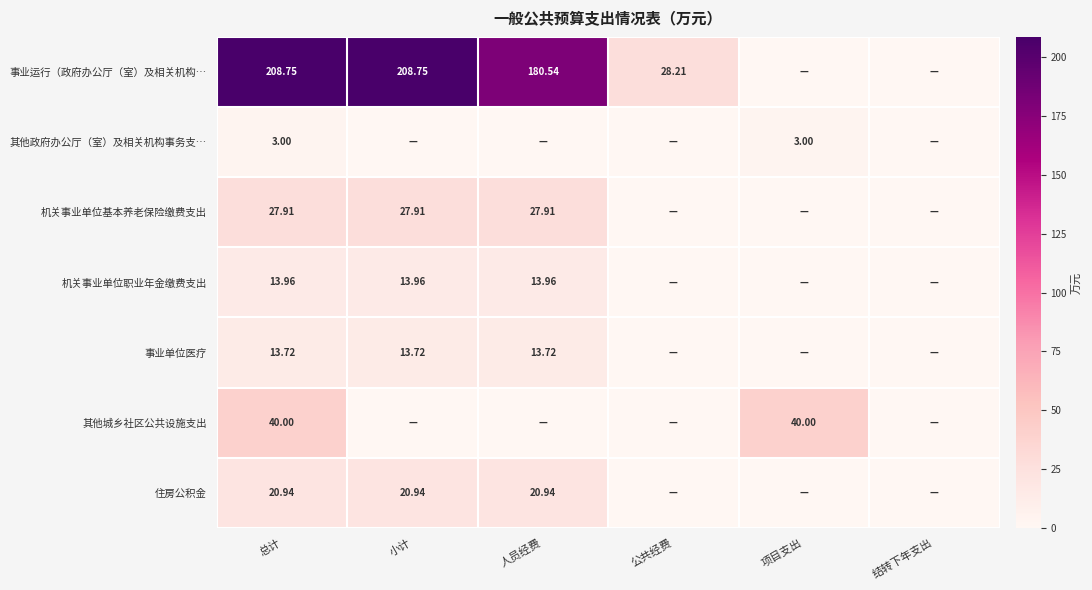

True or false: 事业单位医疗 has a value of 6.2 at 总计.

False